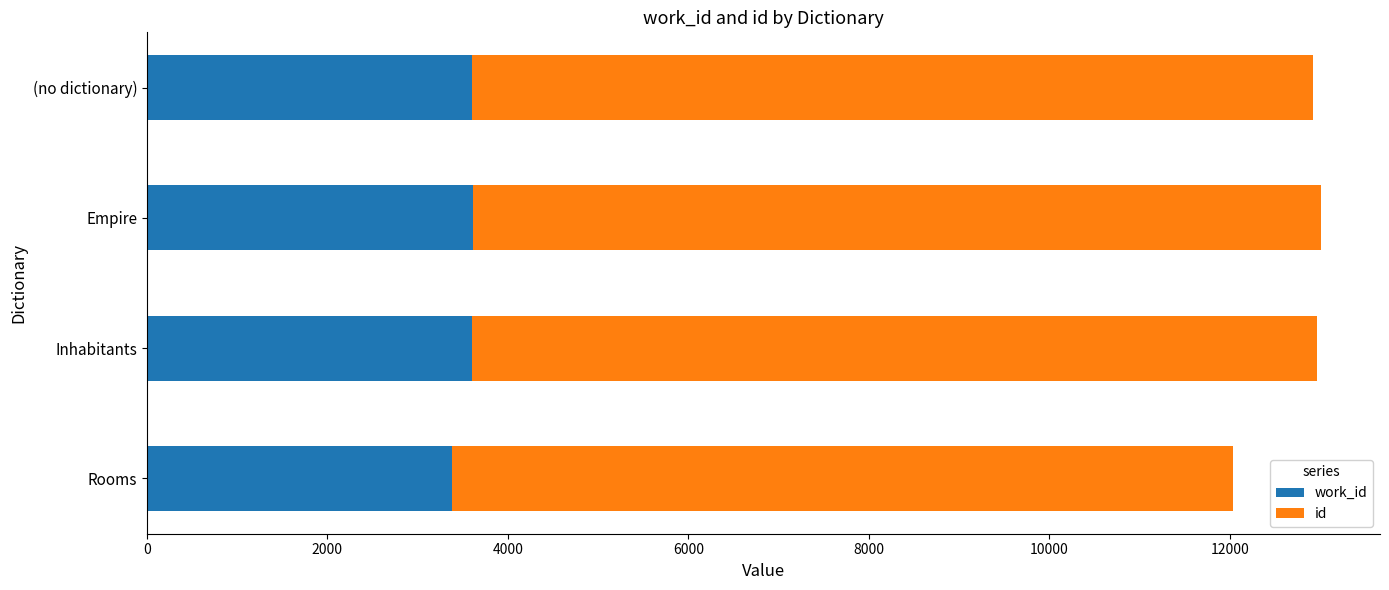

What is the difference between the maximum and minimum values in the work_id series?

241